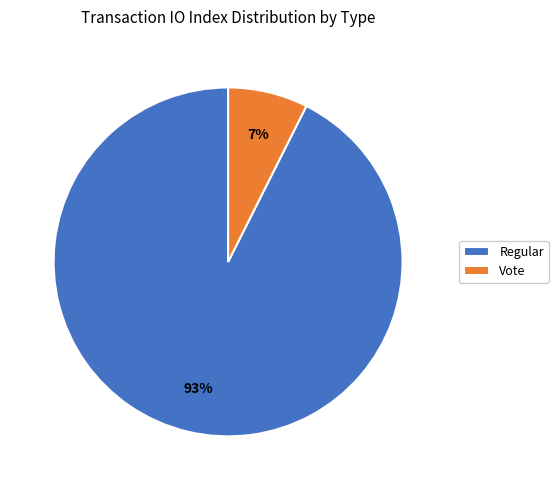

Do Regular and Vote together represent more than half of the pie?

Yes